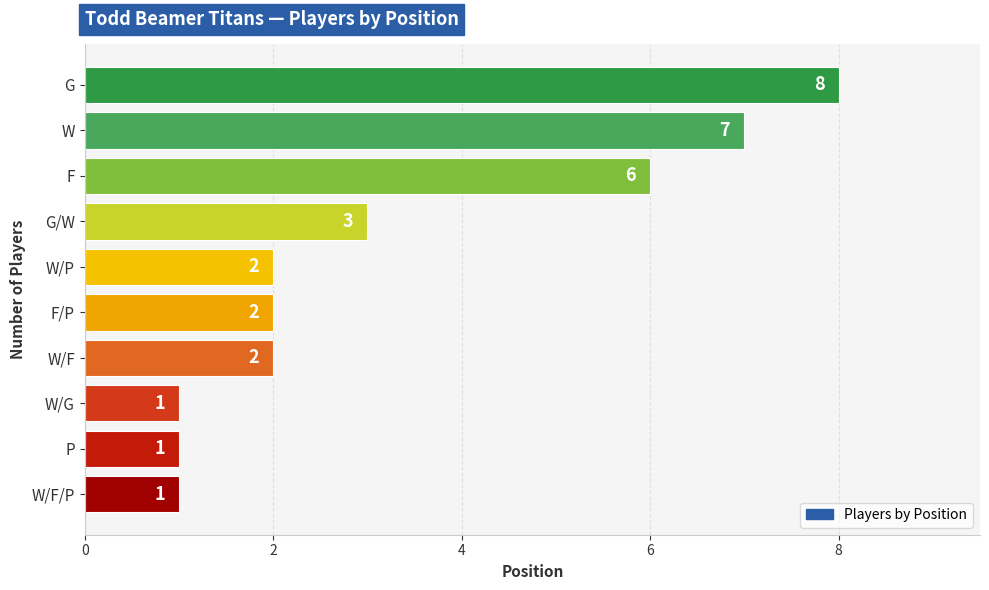

What is the maximum value shown in the chart?

8